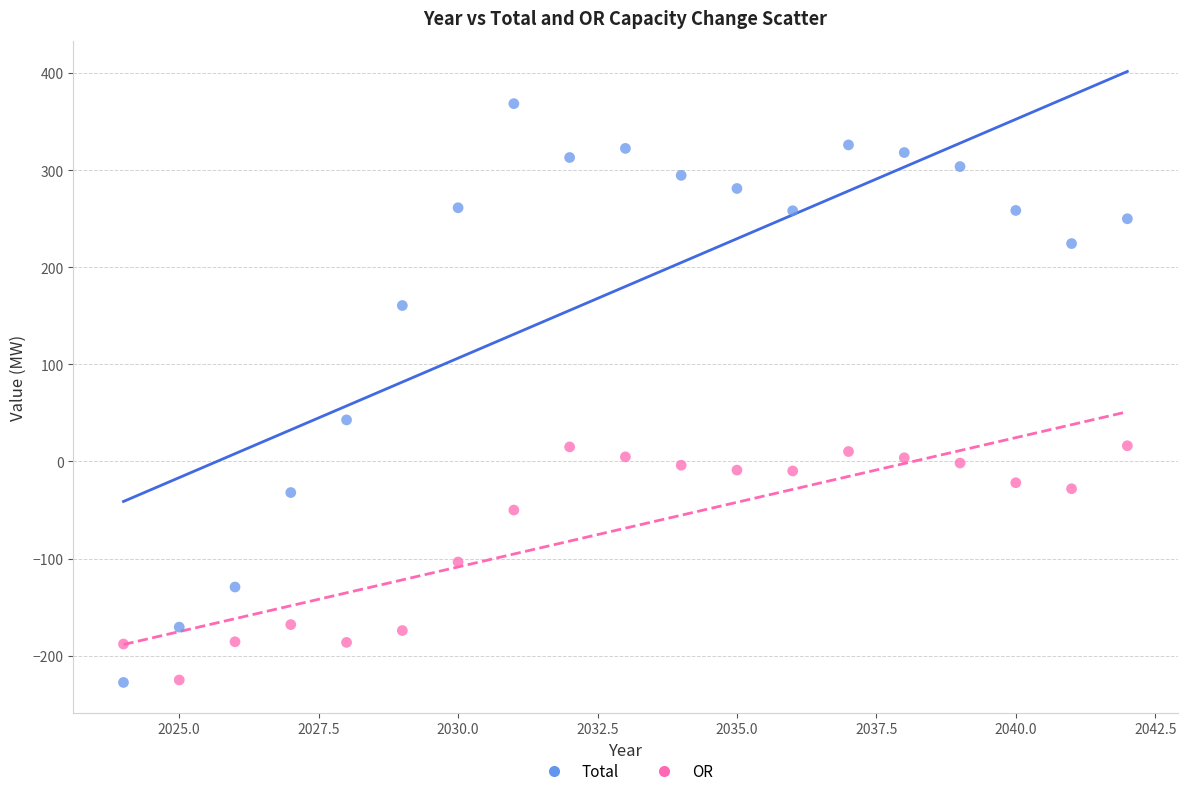

Which series has the largest Y range (max minus min)?

Total